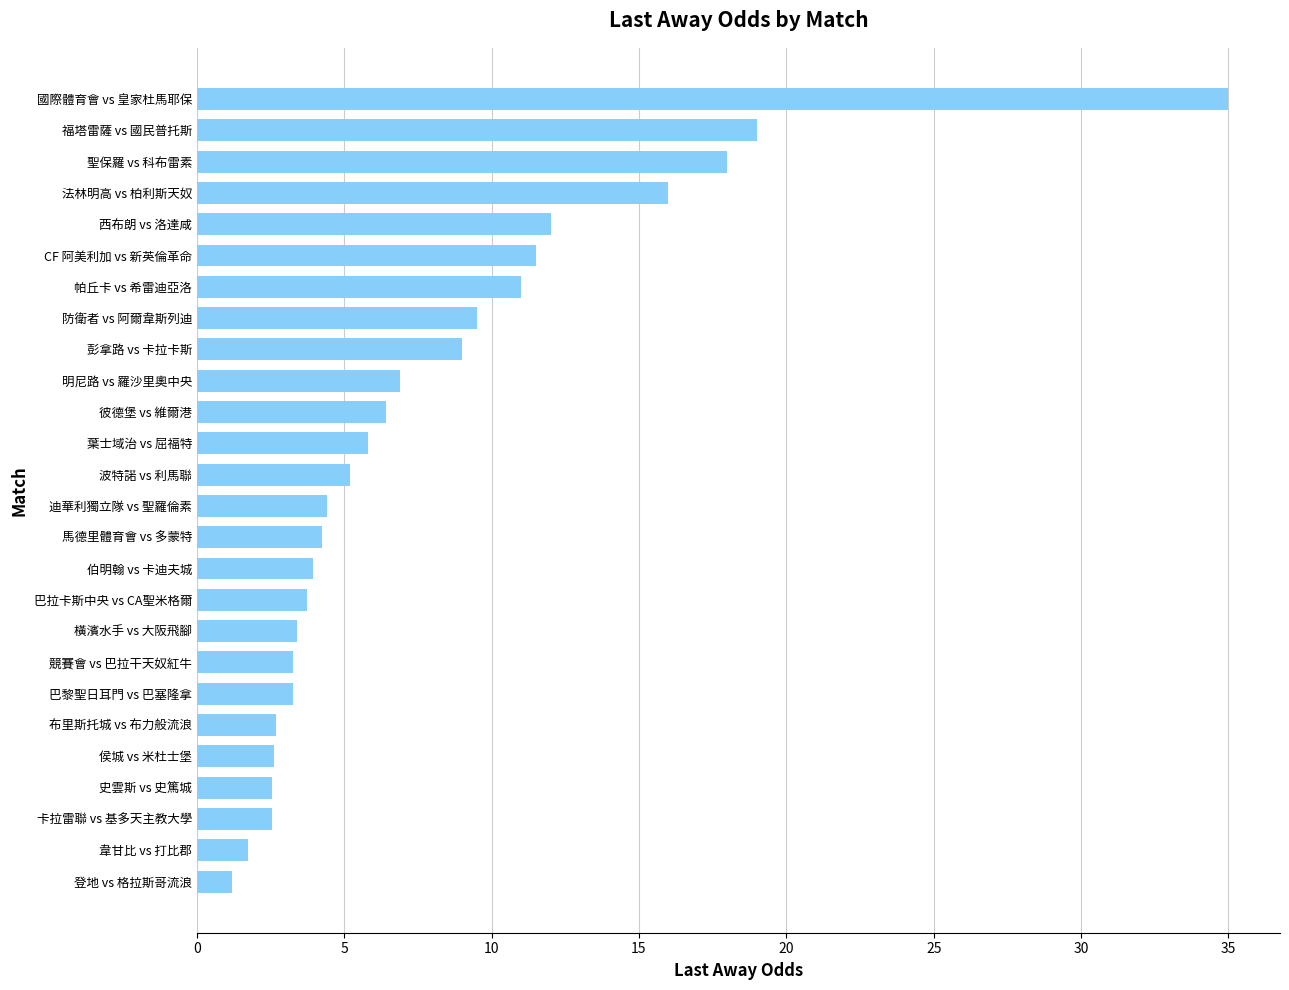

Between 布里斯托城 vs 布力般流浪 and 明尼路 vs 羅沙里奧中央, which is larger?

明尼路 vs 羅沙里奧中央